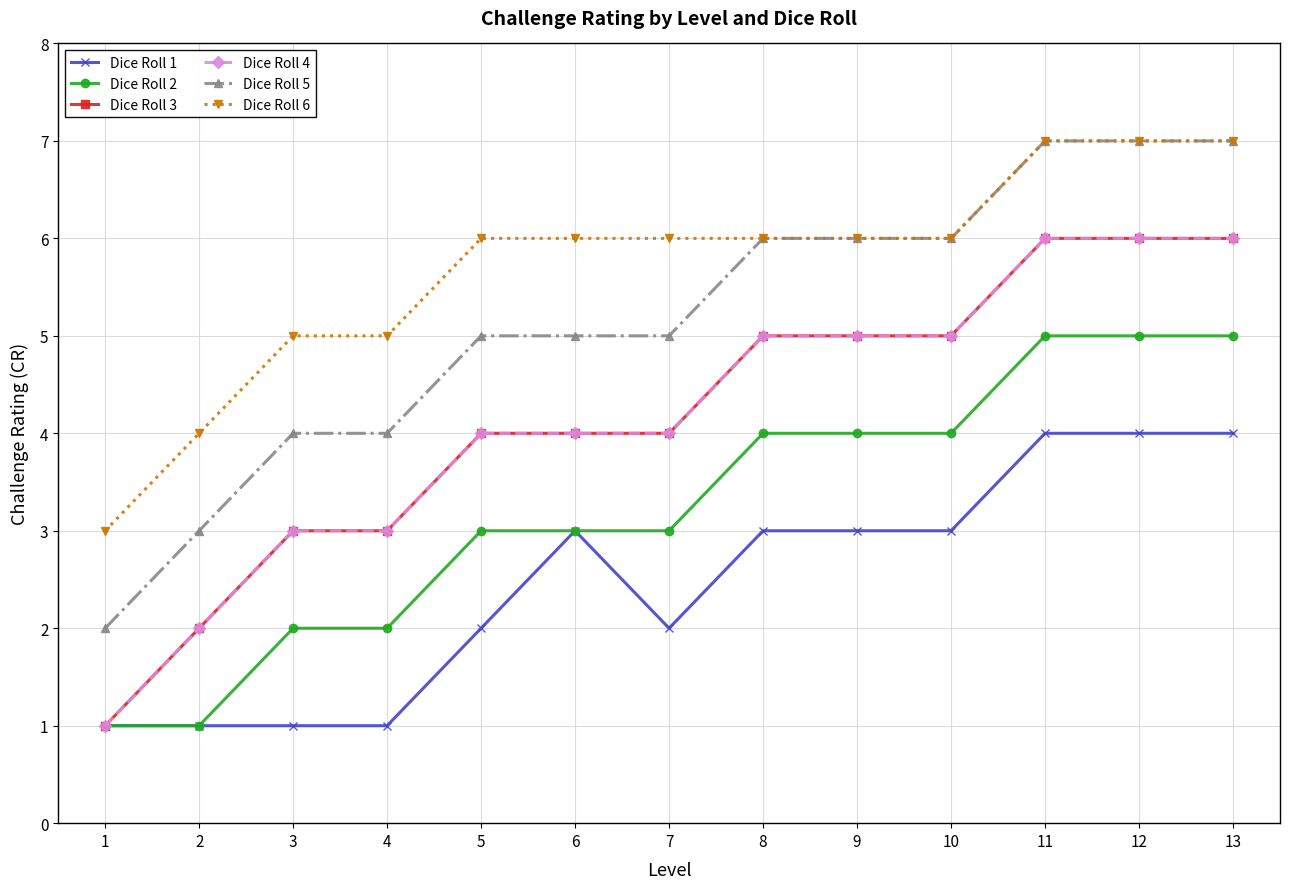

Where is Dice Roll 2 nearest to the value 3?

5